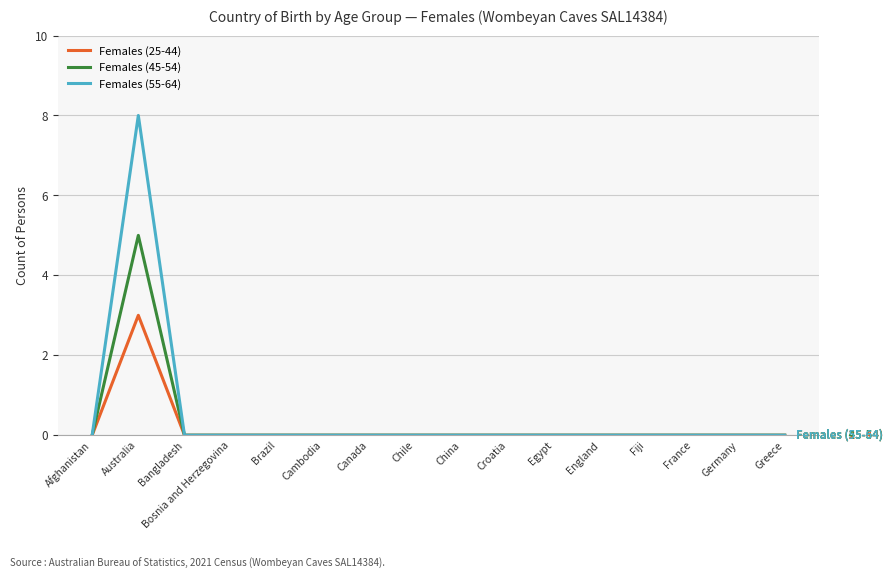

What is the difference between the highest and lowest values at Australia?

5